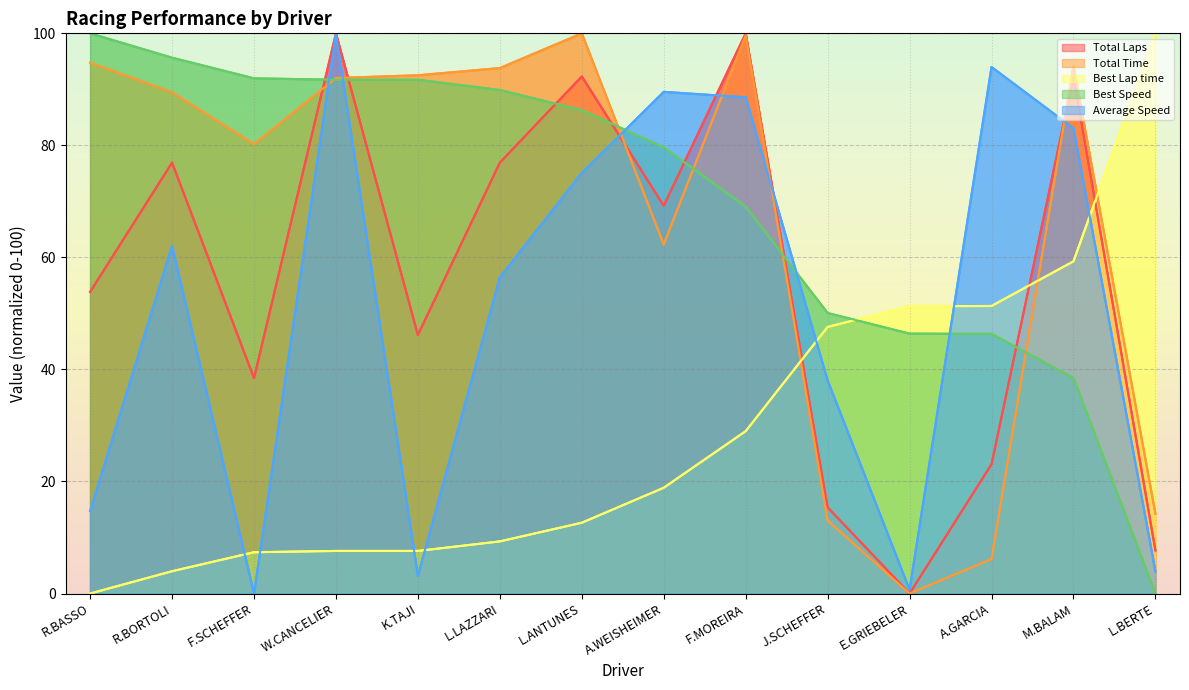

Where is the first local maximum for Total Time?

L.ANTUNES